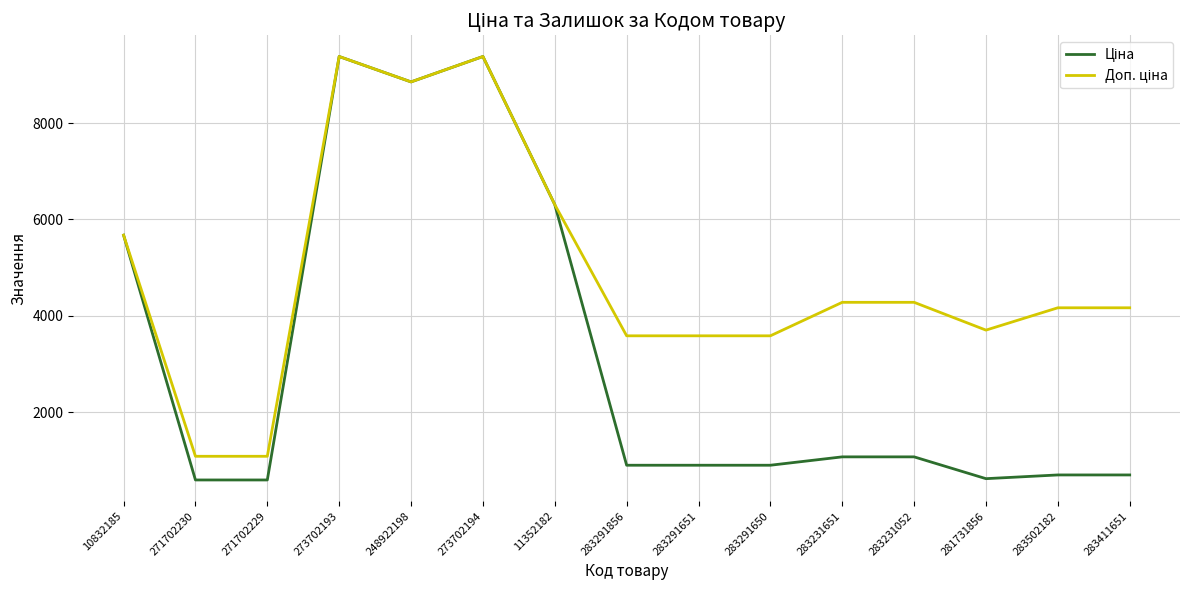

What is the difference between the highest and lowest values at 271702229?

491.7